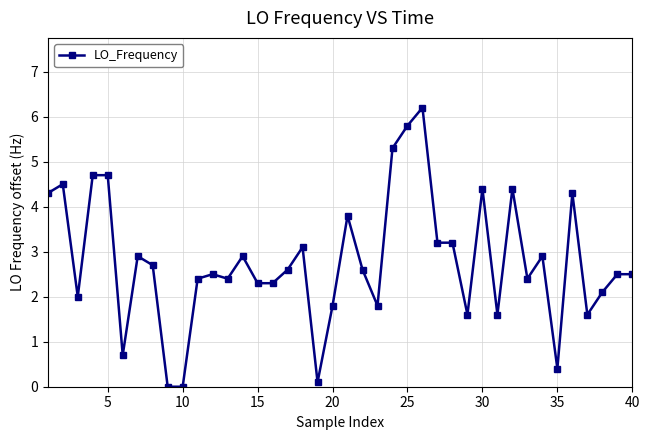

What is the difference between the maximum and minimum values?

6.2